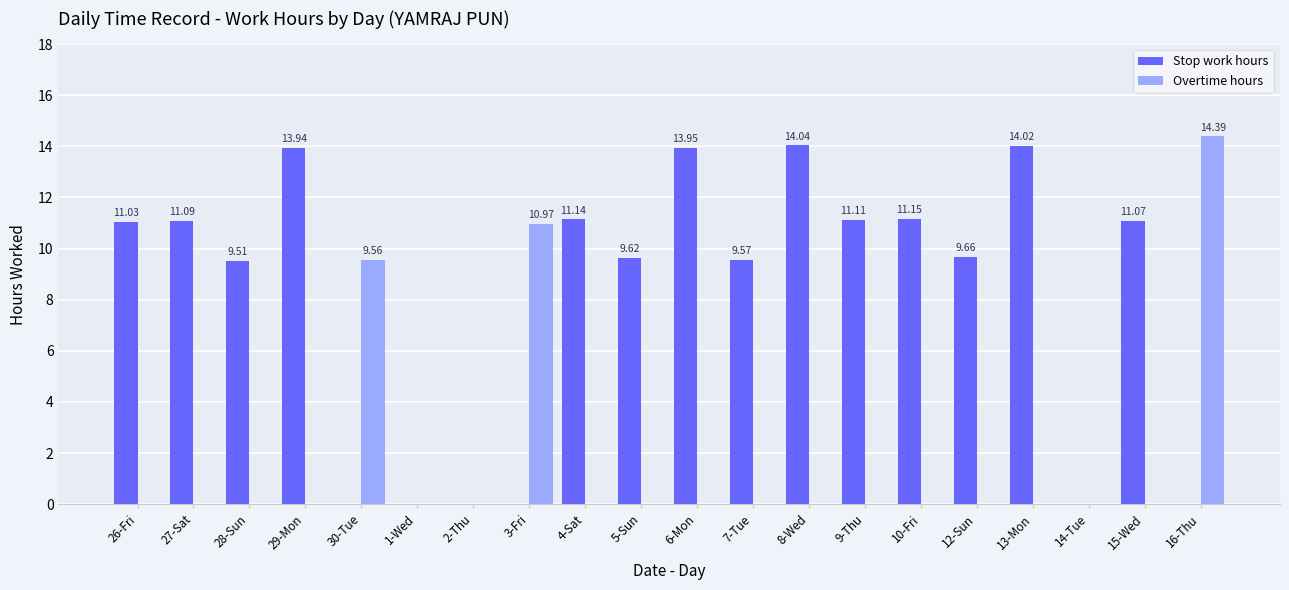

What is the sum of the Stop work hours values at 27-Sat and 26-Fri?

22.1